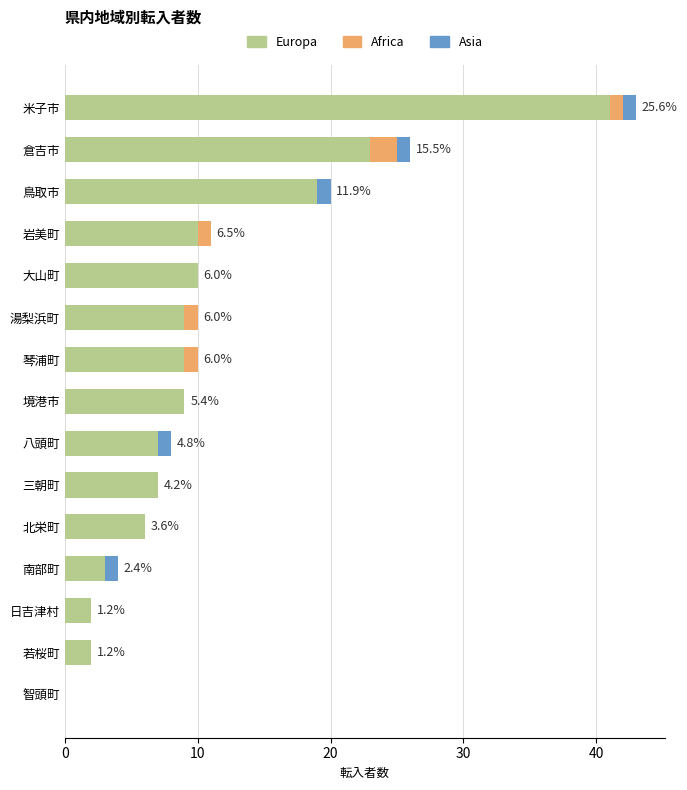

What is the total value across all series at 琴浦町?

10